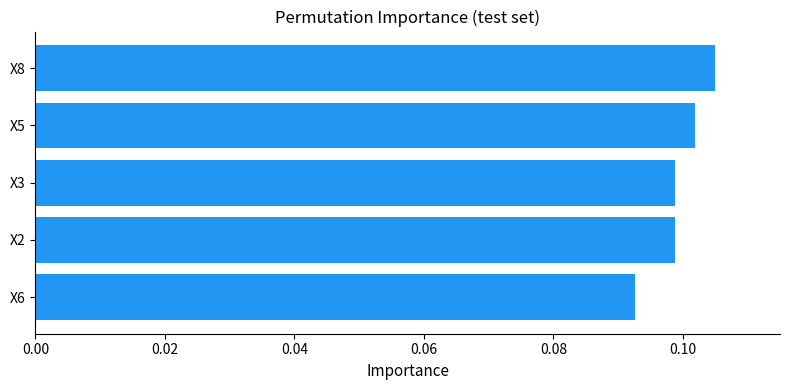

What is the sum of all values?

0.5